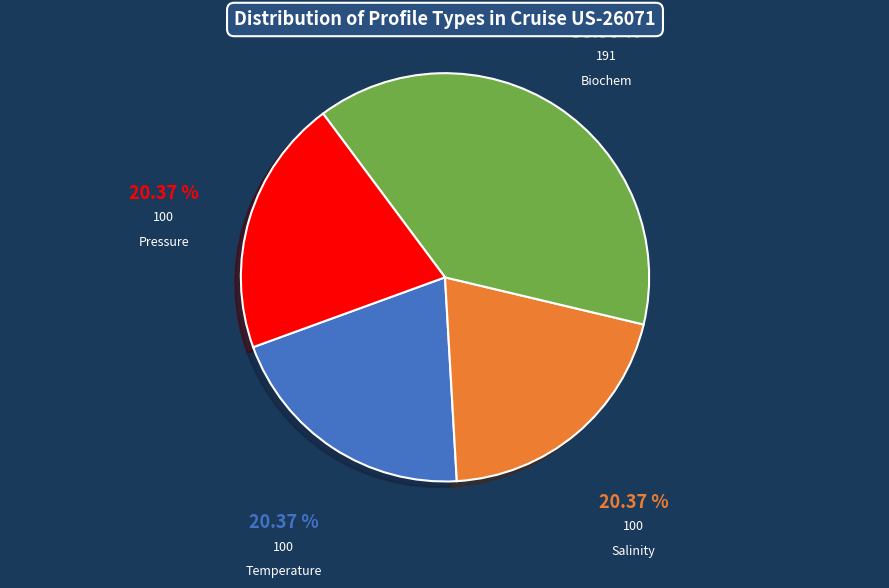

Does Temperature represent more than half of the total?

No